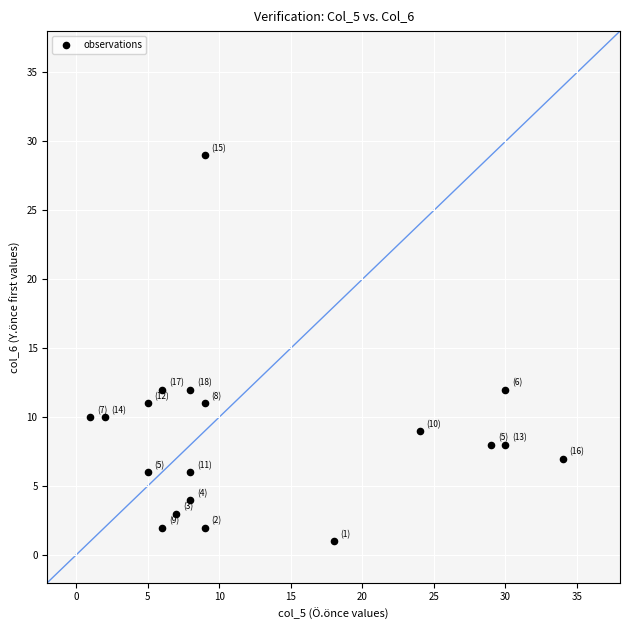

What is the range of X values (max minus min)?

33